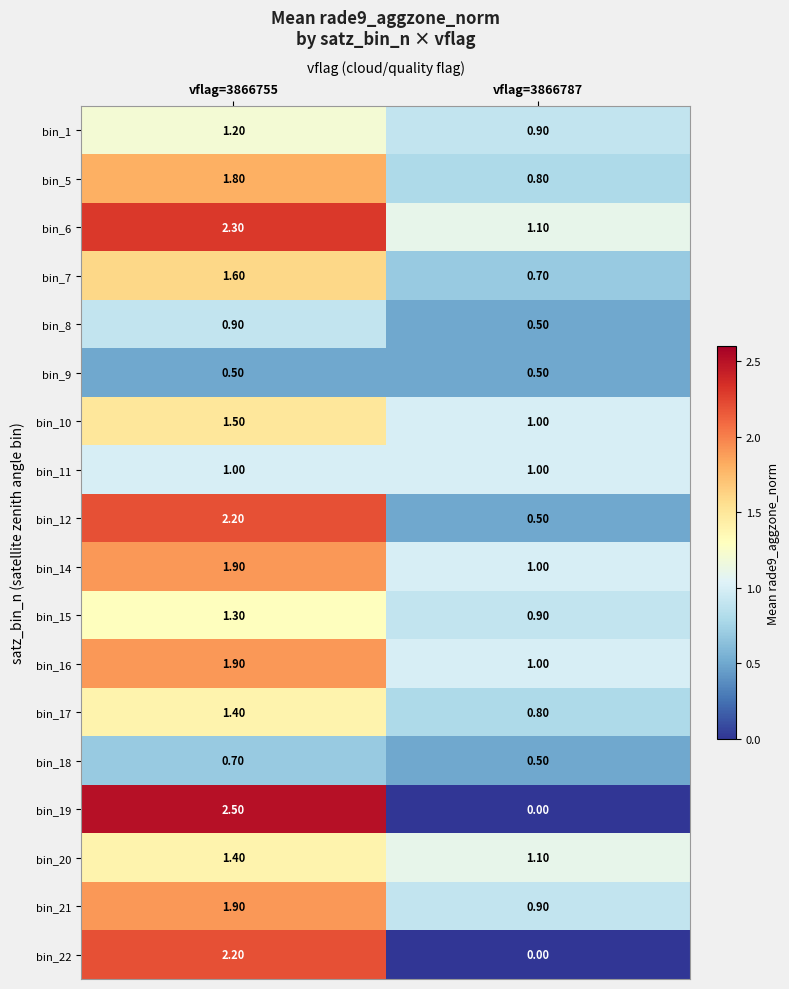

What is the spread (max minus min) of values at vflag=3866787?

1.1